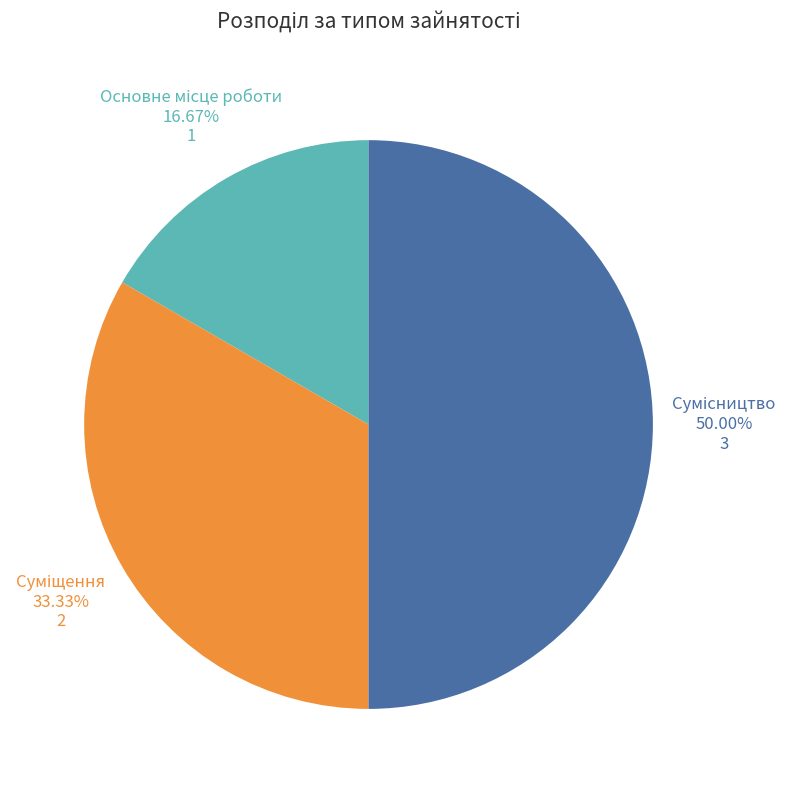

Rank the categories by value from highest to lowest.

Сумісництво, Суміщення, Основне місце роботи